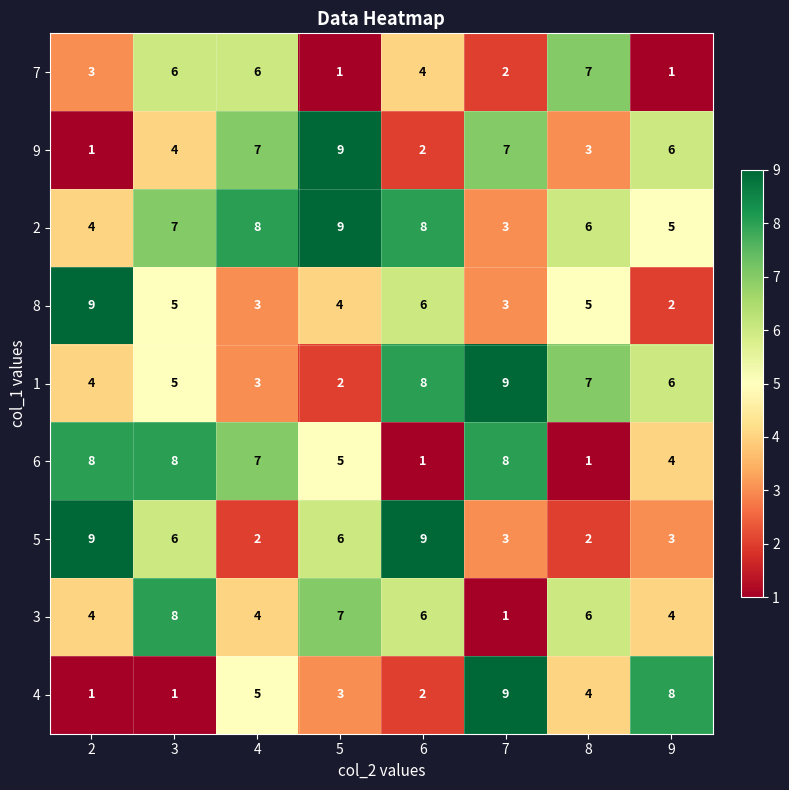

How many values in the 9 series are below 6?

4